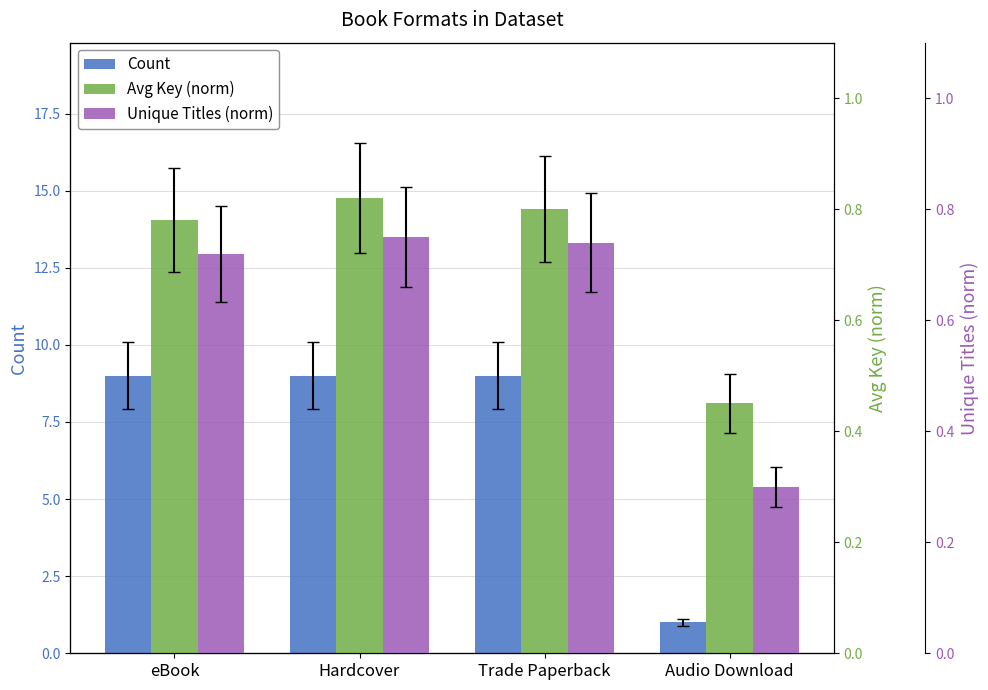

At eBook, list the series in order from smallest to largest.

Unique Titles (norm), Avg Key (norm), Count